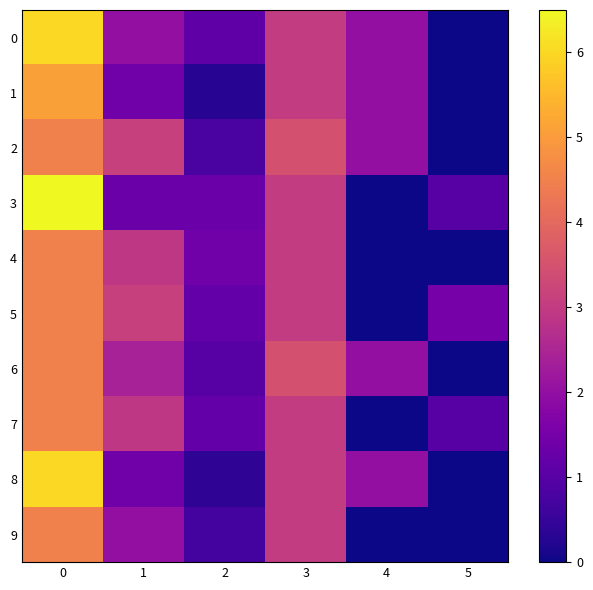

Reading left to right, list all the values displayed in this chart.

0: 0=6.0	1=2.0	2=1.1	3=3.0	4=2.0	5=0.0
1: 0=5.1	1=1.4	2=0.3	3=3.0	4=2.0	5=0.0
2: 0=4.5	1=3.1	2=0.8	3=3.5	4=2.0	5=0.0
3: 0=6.5	1=1.3	2=1.3	3=3.0	4=0.0	5=1.0
4: 0=4.5	1=2.9	2=1.4	3=3.0	4=0.0	5=0.0
5: 0=4.5	1=3.1	2=1.2	3=3.0	4=0.0	5=1.5
6: 0=4.5	1=2.4	2=1.0	3=3.5	4=2.0	5=0.0
7: 0=4.5	1=2.9	2=1.2	3=3.0	4=0.0	5=1.0
8: 0=6.0	1=1.4	2=0.4	3=3.0	4=2.0	5=0.0
9: 0=4.5	1=2.0	2=0.7	3=3.0	4=0.0	5=0.0